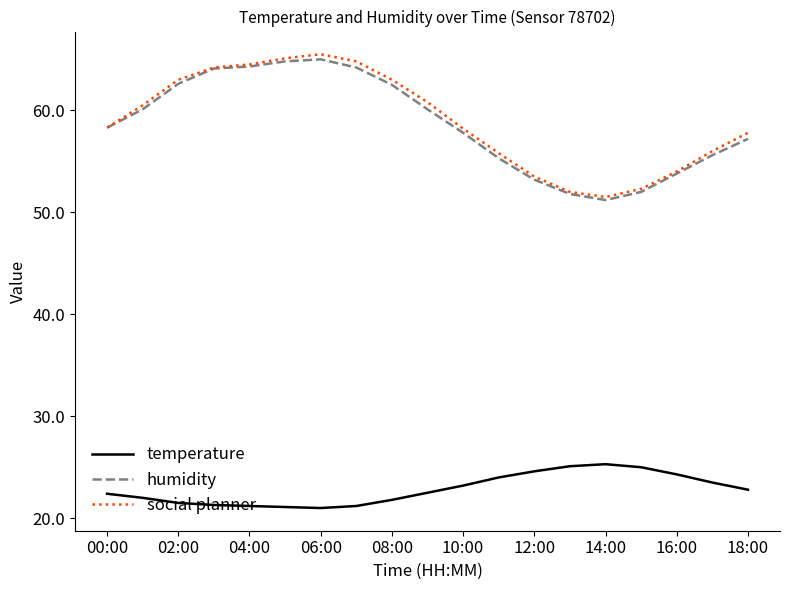

True or false: humidity and temperature cross at least once.

False